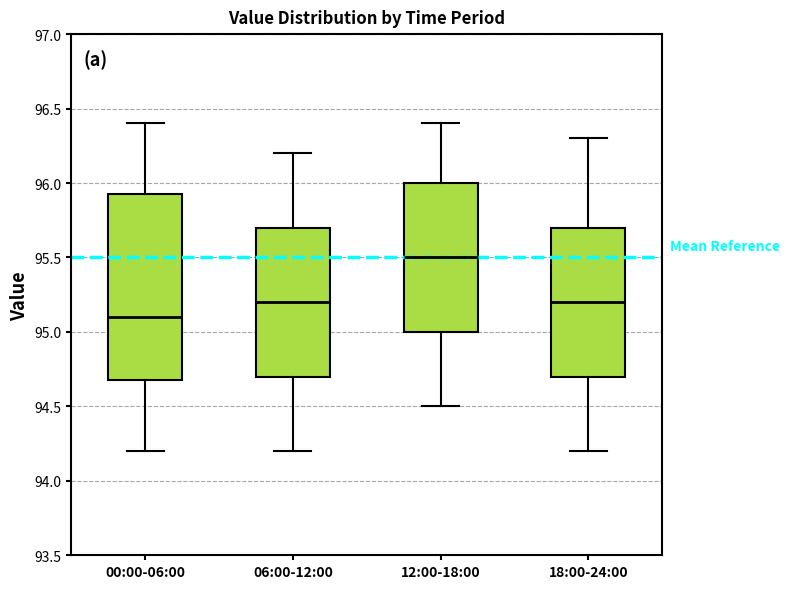

Which box's median line is the lowest?

00:00-06:00